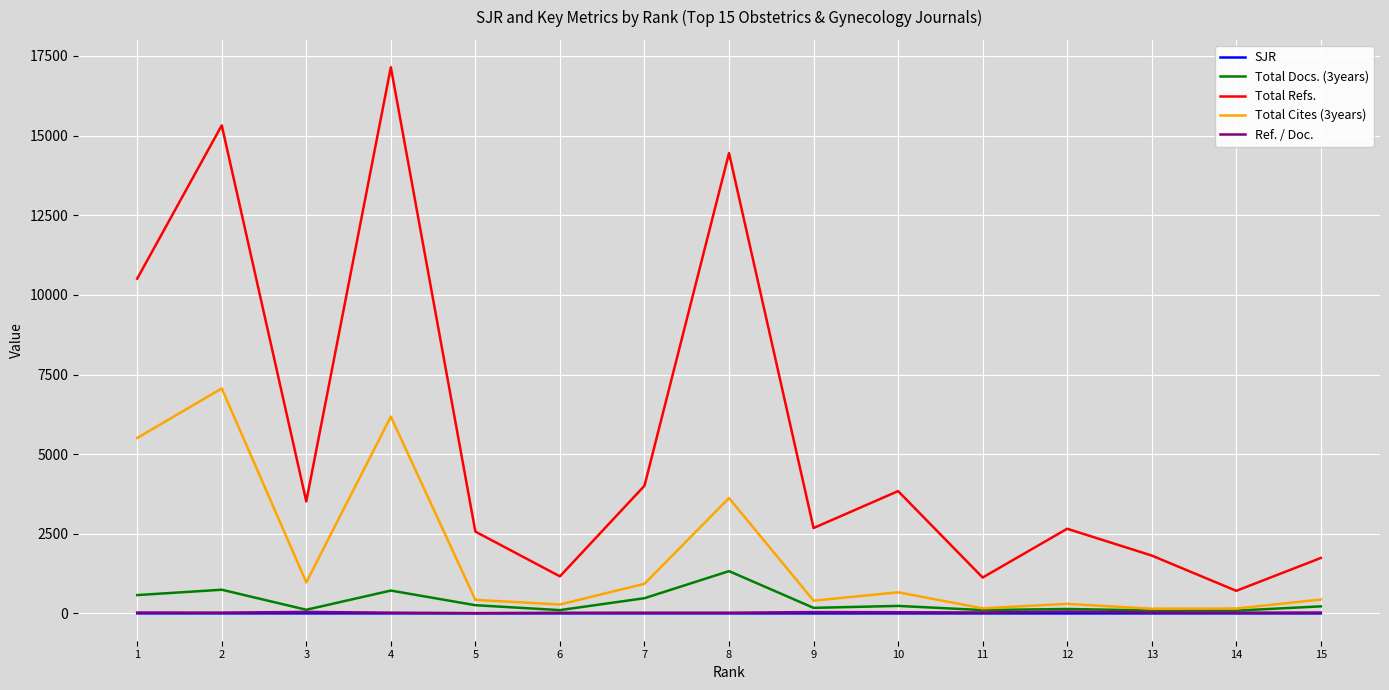

Which series has the largest total across all categories?

Total Refs.